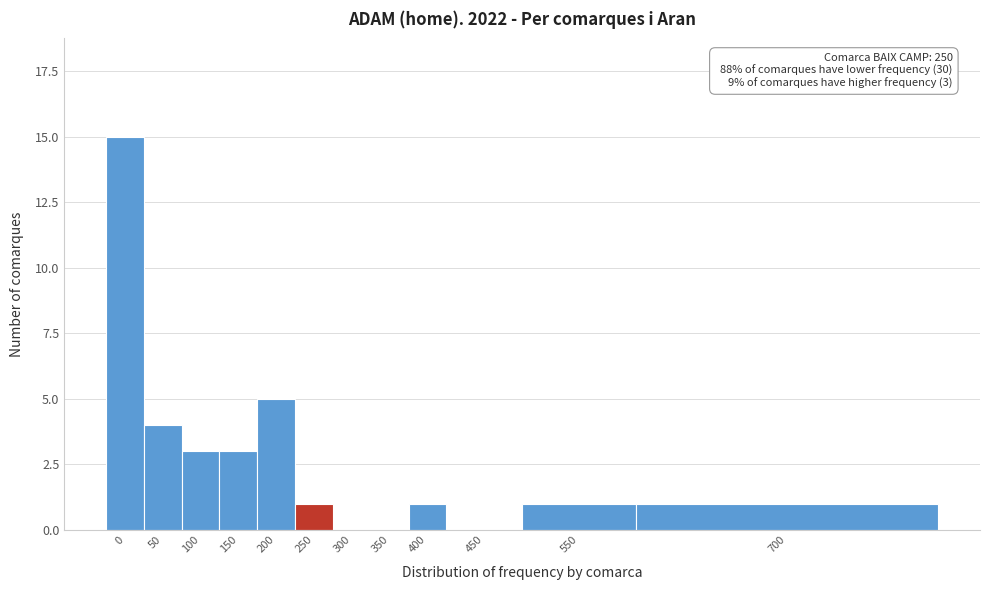

Reading left to right, list all the values displayed in this chart.

0=15	50=4	100=3	150=3	200=5	250=1	300=0	350=0	400=1	450=0	550=1	700=1